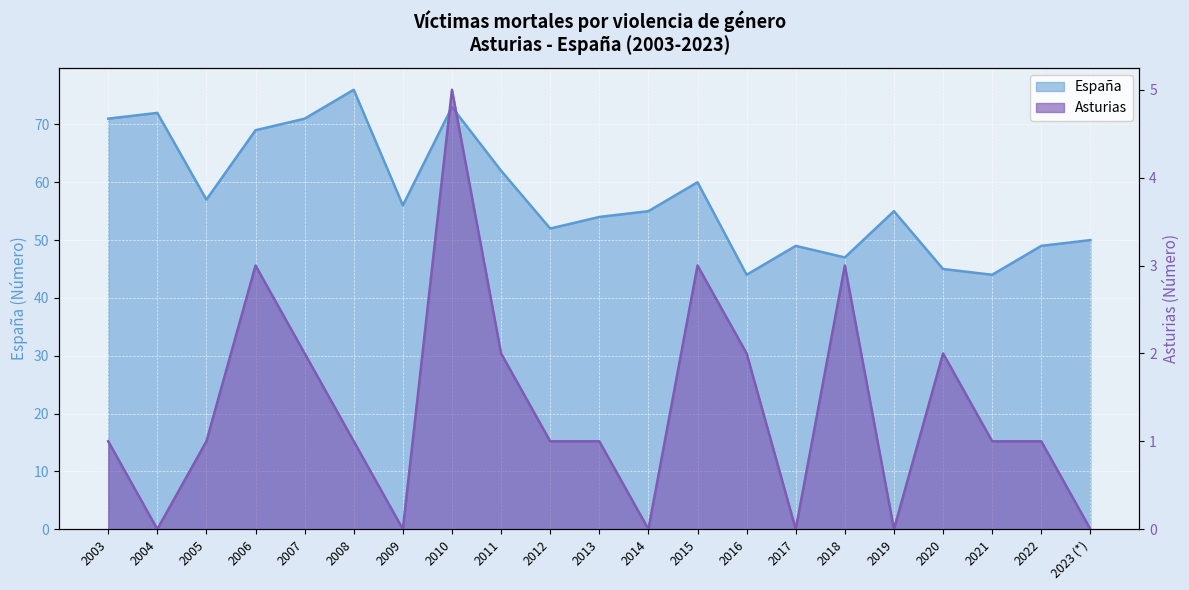

Rank the categories by España value from lowest to highest.

2016, 2021, 2020, 2018, 2017, 2022, 2023 (*), 2012, 2013, 2014, 2019, 2009, 2005, 2015, 2011, 2006, 2003, 2007, 2004, 2010, 2008